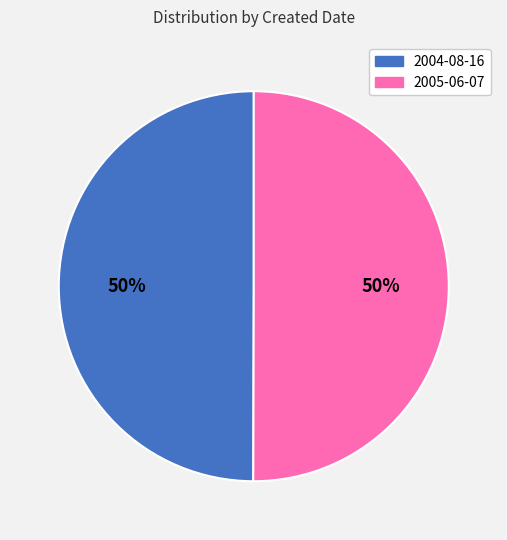

Is the sum of 2005-06-07 and 2004-08-16 greater than half?

Yes